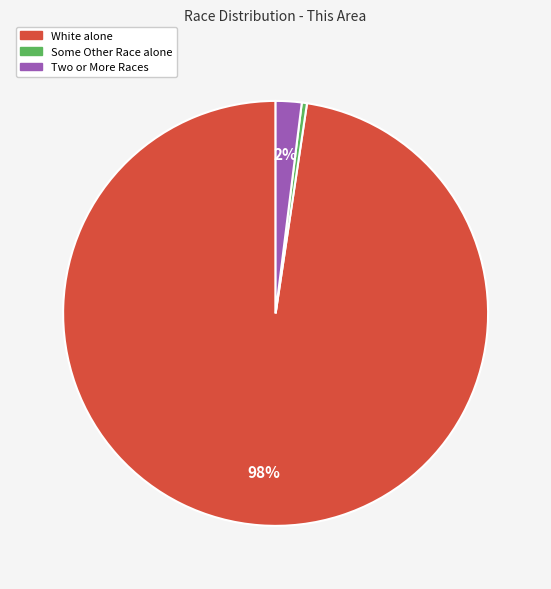

To the nearest percent, what is the average slice percentage?

33%